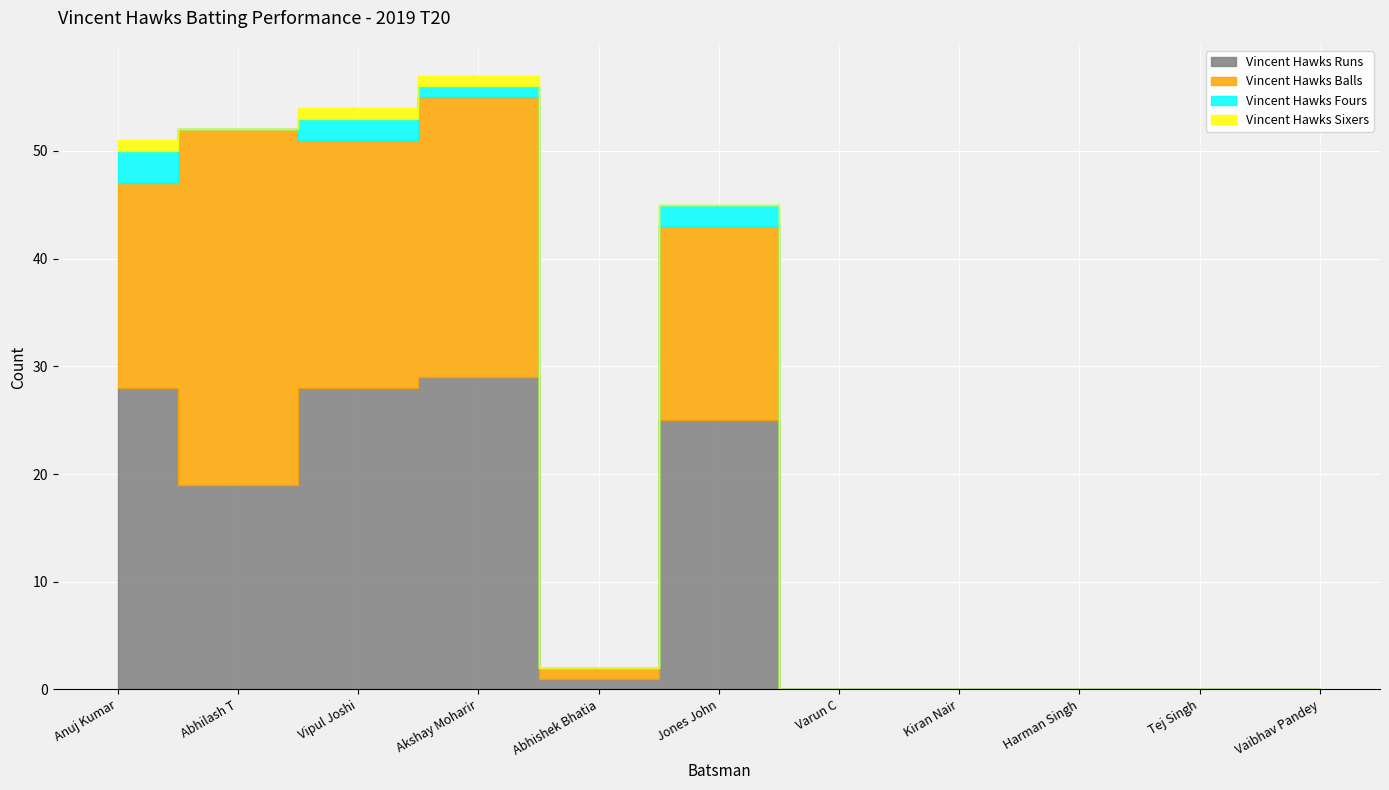

Which series has the largest total across all categories?

Vincent Hawks Runs